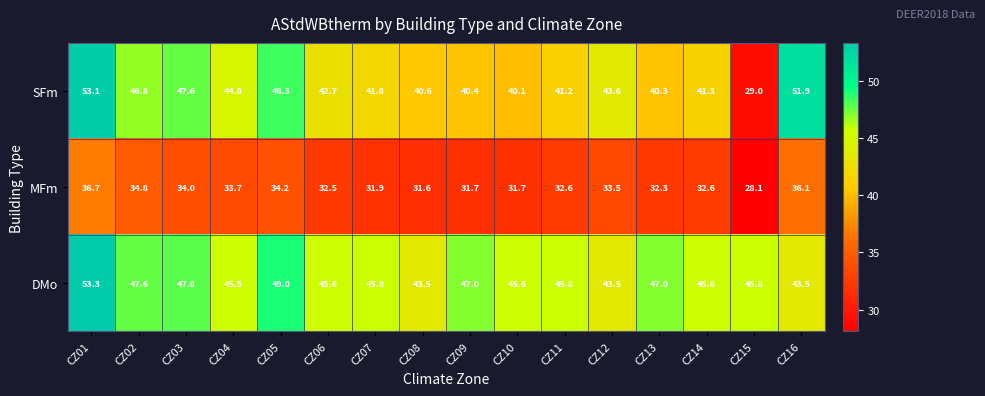

Which series changed the most between CZ12 and CZ13?

DMo